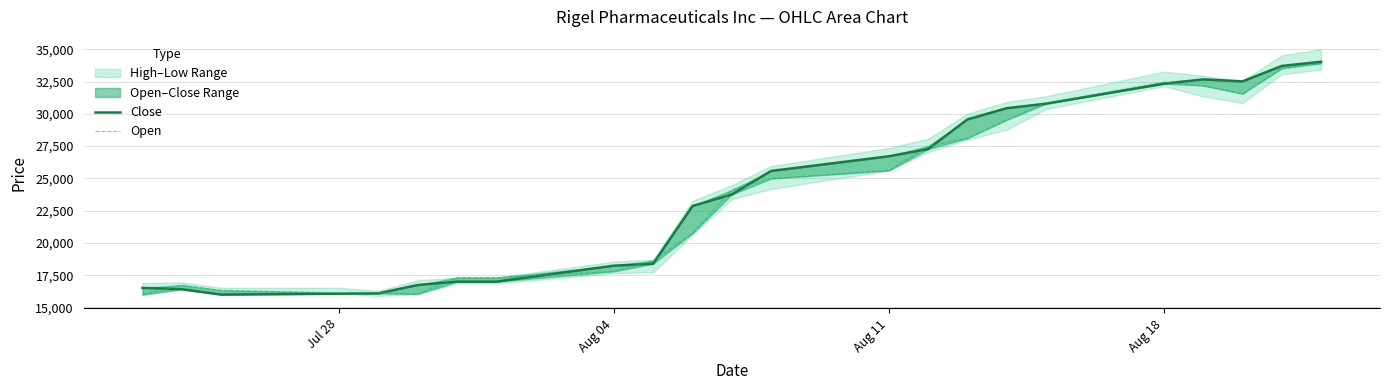

Is the value of Close at 17 greater than the value of Open at 19?

No